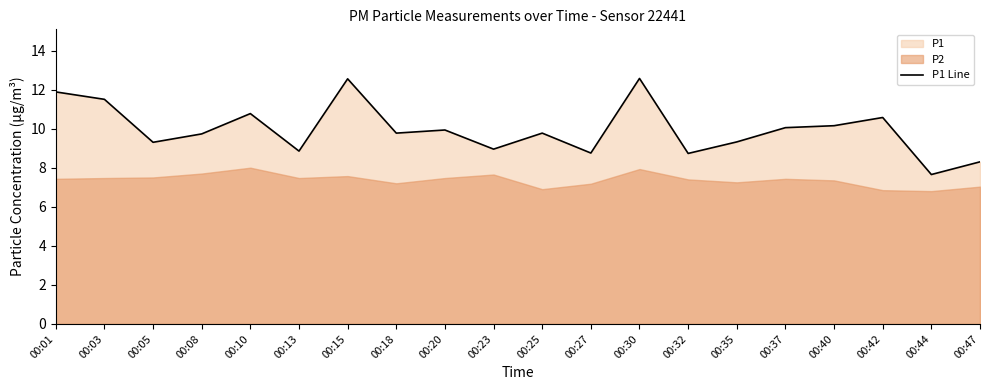

Reading left to right, transcribe all the data shown in this chart.

00:01=11.9	00:03=11.5	00:05=9.3	00:08=9.7	00:10=10.8	00:13=8.8	00:15=12.6	00:18=9.8	00:20=9.9	00:23=8.9	00:25=9.8	00:27=8.8	00:30=12.6	00:32=8.7	00:35=9.3	00:37=10.1	00:40=10.2	00:42=10.6	00:44=7.7	00:47=8.3